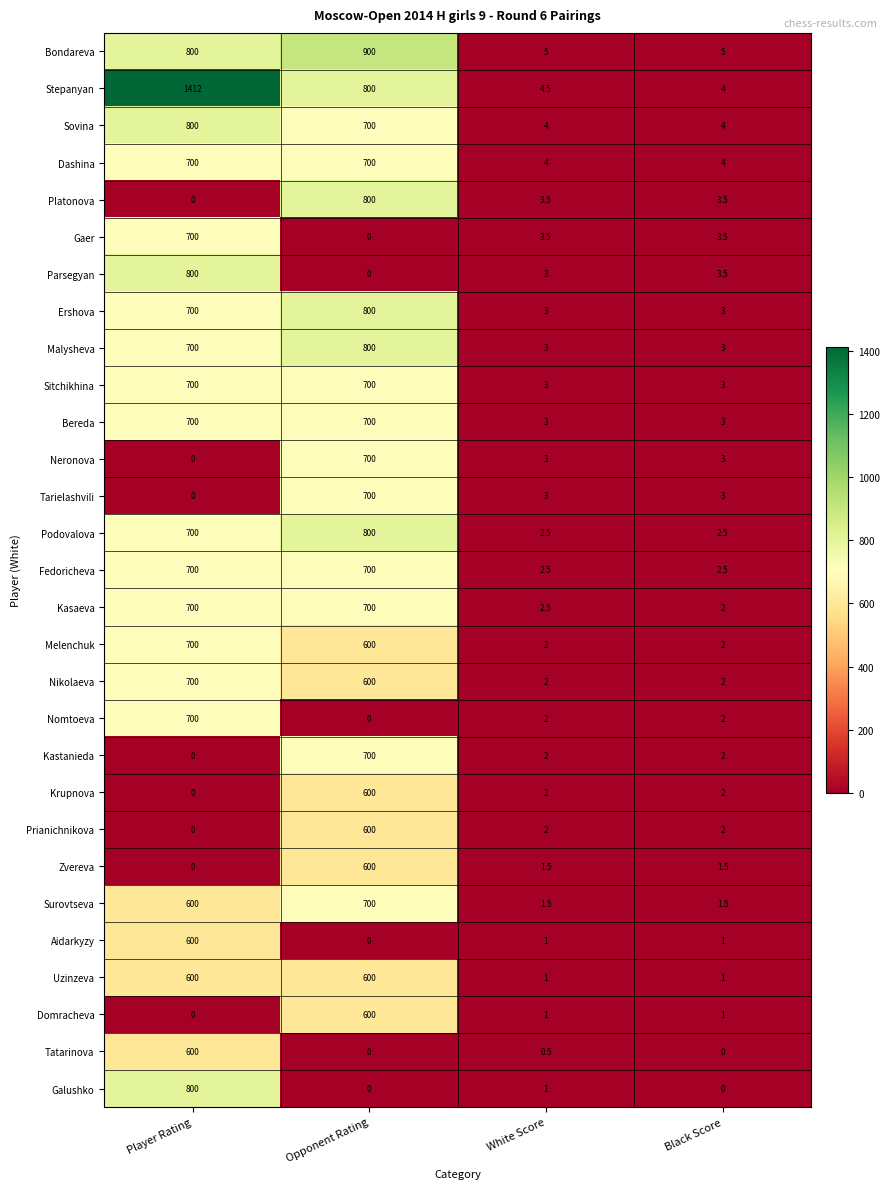

Between White Score and Black Score, which series saw the biggest shift?

Galushko